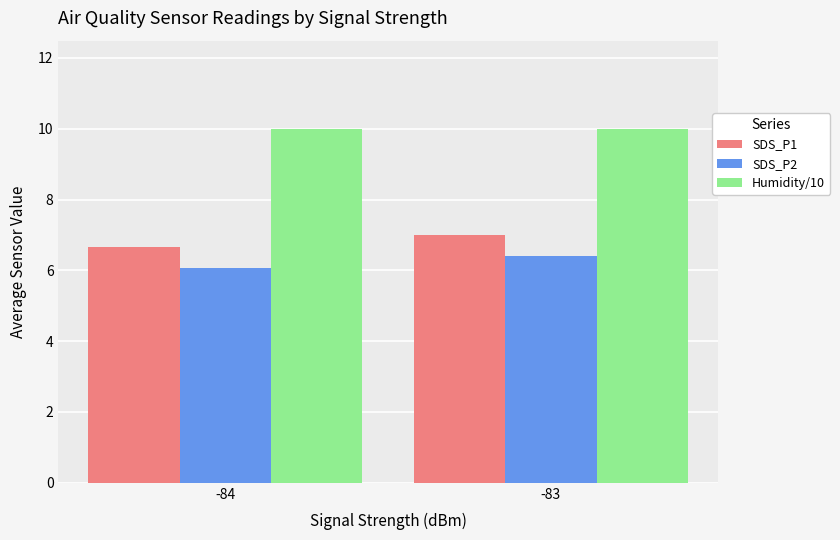

Rank the categories by SDS_P1 value from lowest to highest.

-84, -83